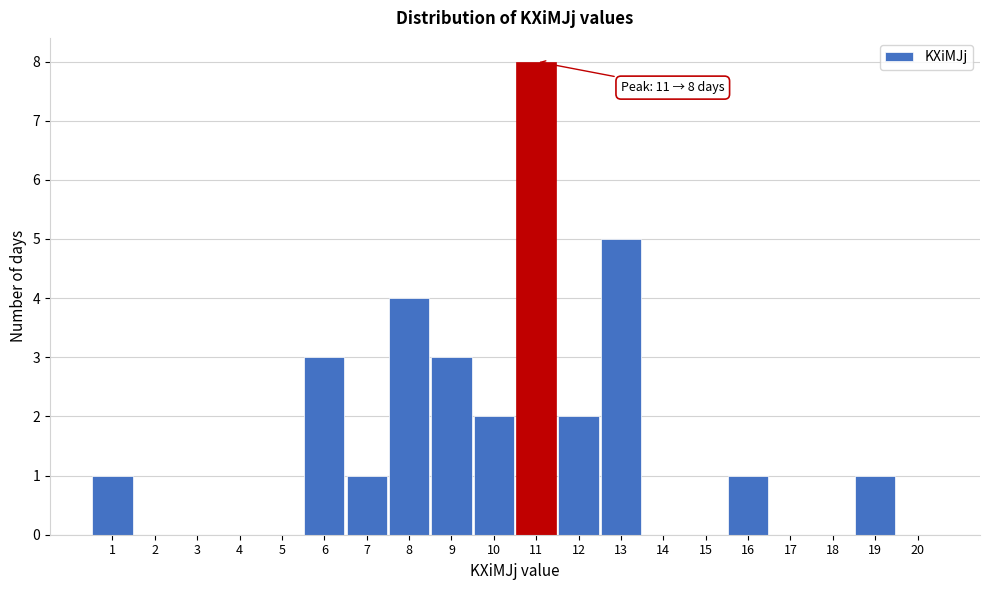

Which range on the x-axis has the tallest bar?

10.5 to 11.5